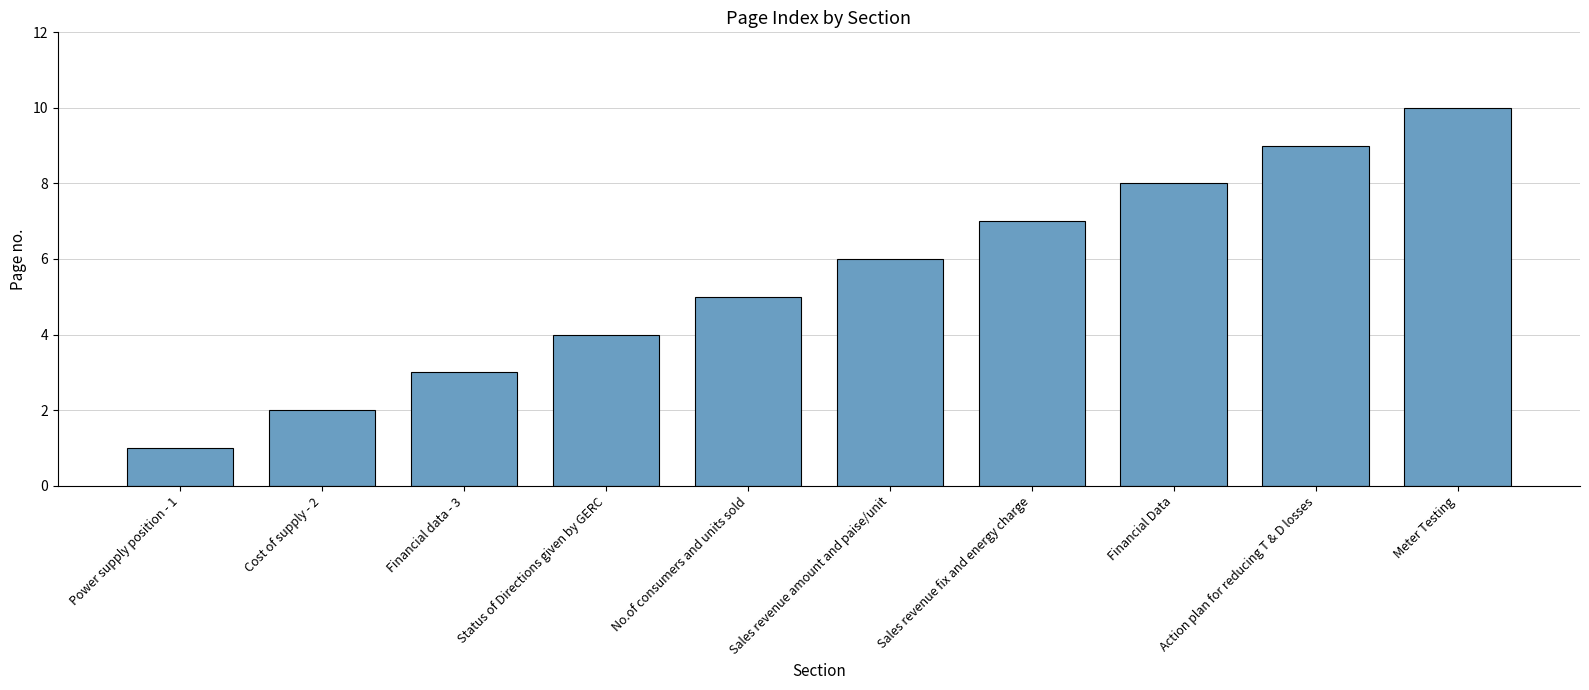

Reading right to left, extract all data points from this chart.

Meter Testing=10	Action plan for reducing T & D losses=9	Financial Data=8	Sales revenue fix and energy charge=7	Sales revenue amount and paise/unit=6	No.of consumers and units sold=5	Status of Directions given by GERC=4	Financial data - 3=3	Cost of supply - 2=2	Power supply position - 1=1